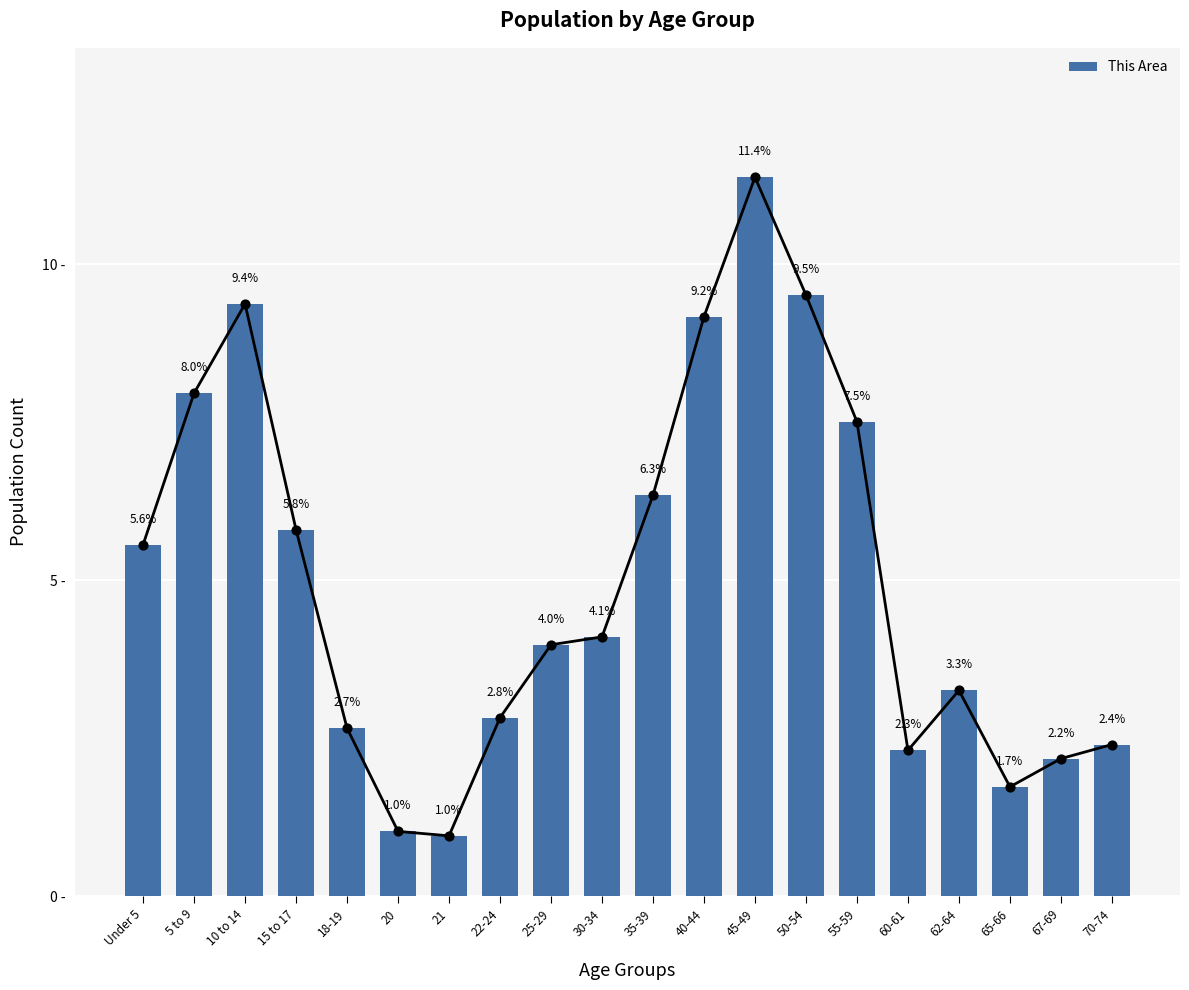

What is the change in value from Under 5 to 35-39?

+0.8